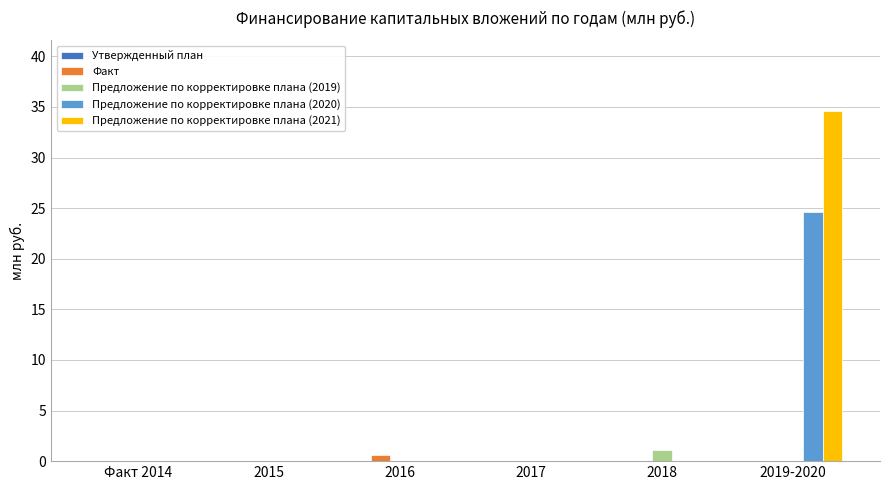

The value of Факт at 2019-2020 is 0.0. True or false?

True